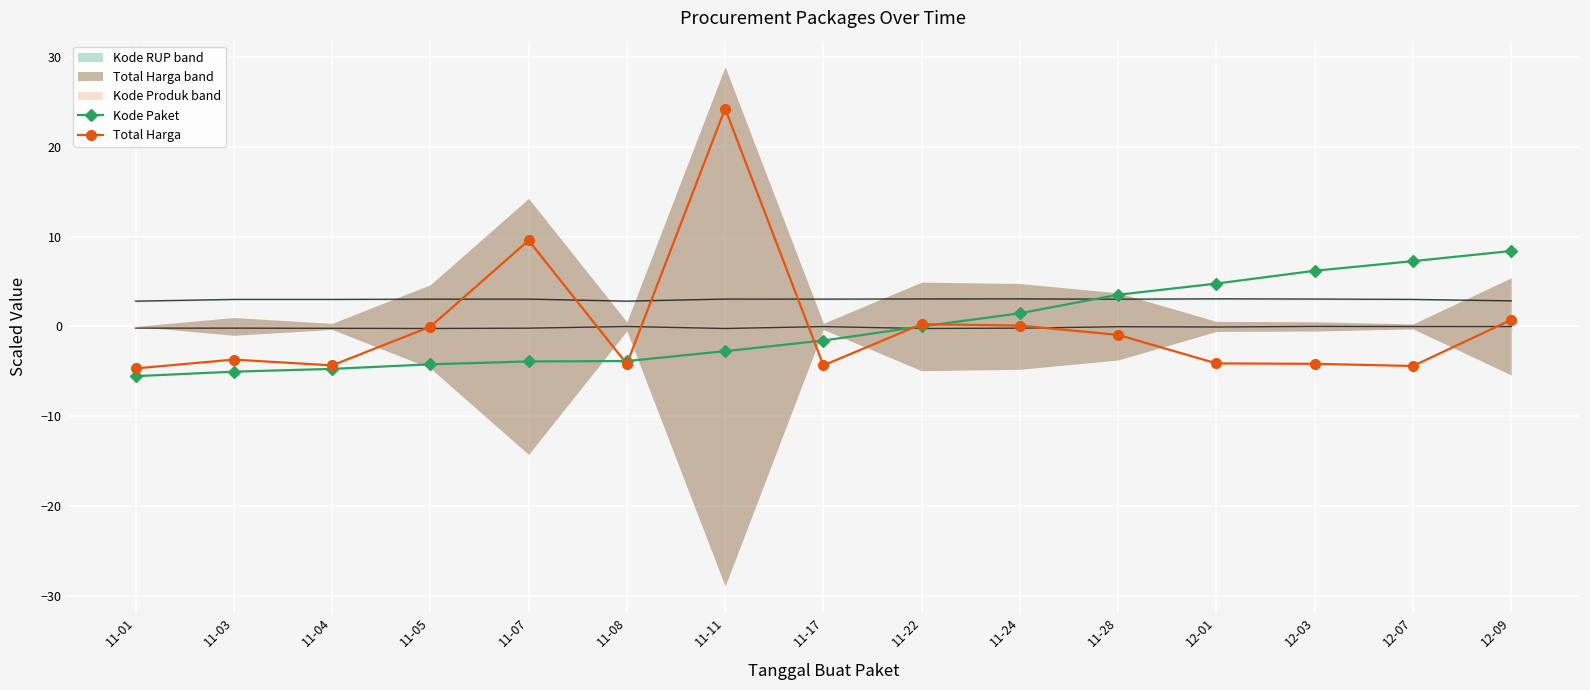

Which series changed the most between 12-01 and 12-03?

Kode Paket